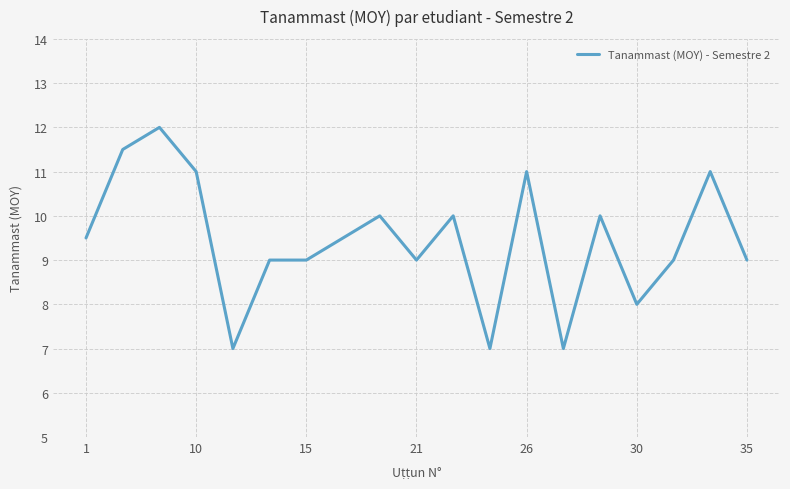

What is the difference between the maximum and minimum values?

5.0